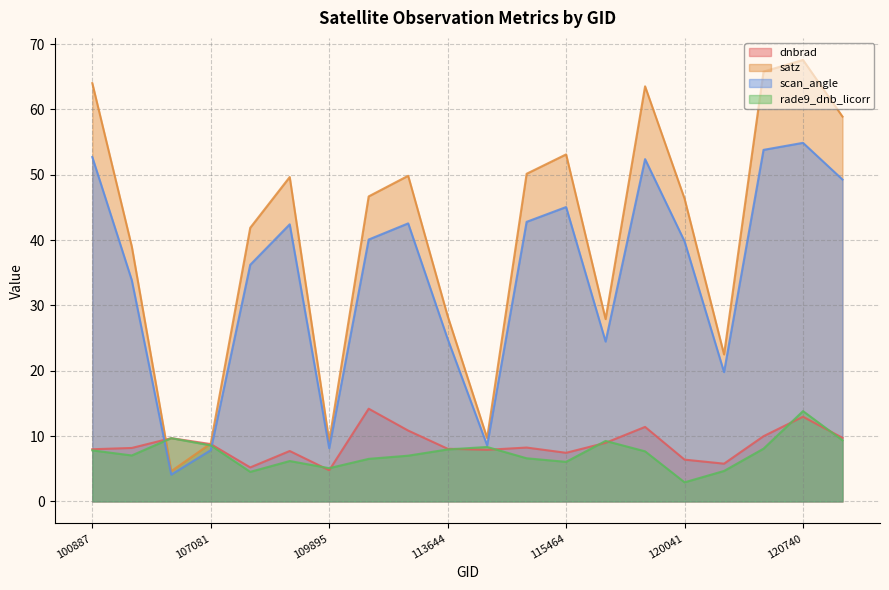

How many lines are shown in the chart?

4